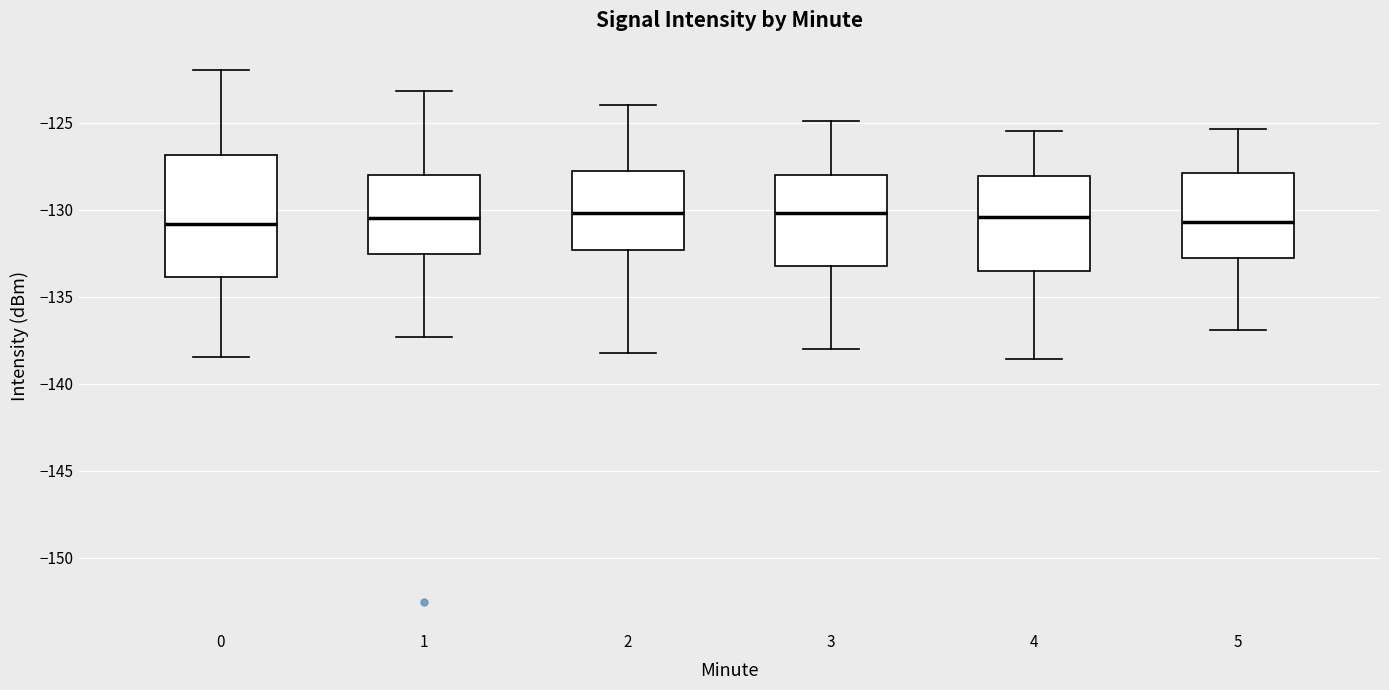

Which box is the tallest, from its lower edge to its upper edge?

0